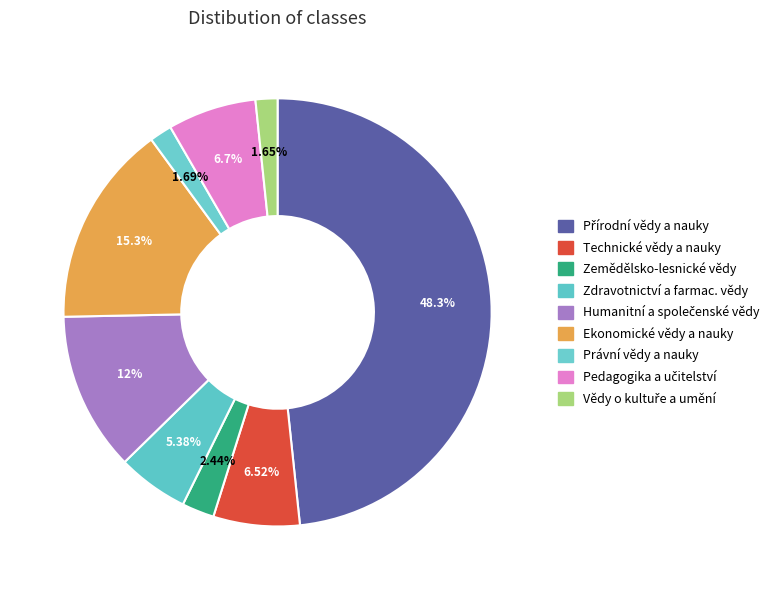

Rank the categories by value from lowest to highest.

Vědy o kultuře a umění, Právní vědy a nauky, Zemědělsko-lesnické vědy, Zdravotnictví a farmac. vědy, Technické vědy a nauky, Pedagogika a učitelství, Humanitní a společenské vědy, Ekonomické vědy a nauky, Přírodní vědy a nauky